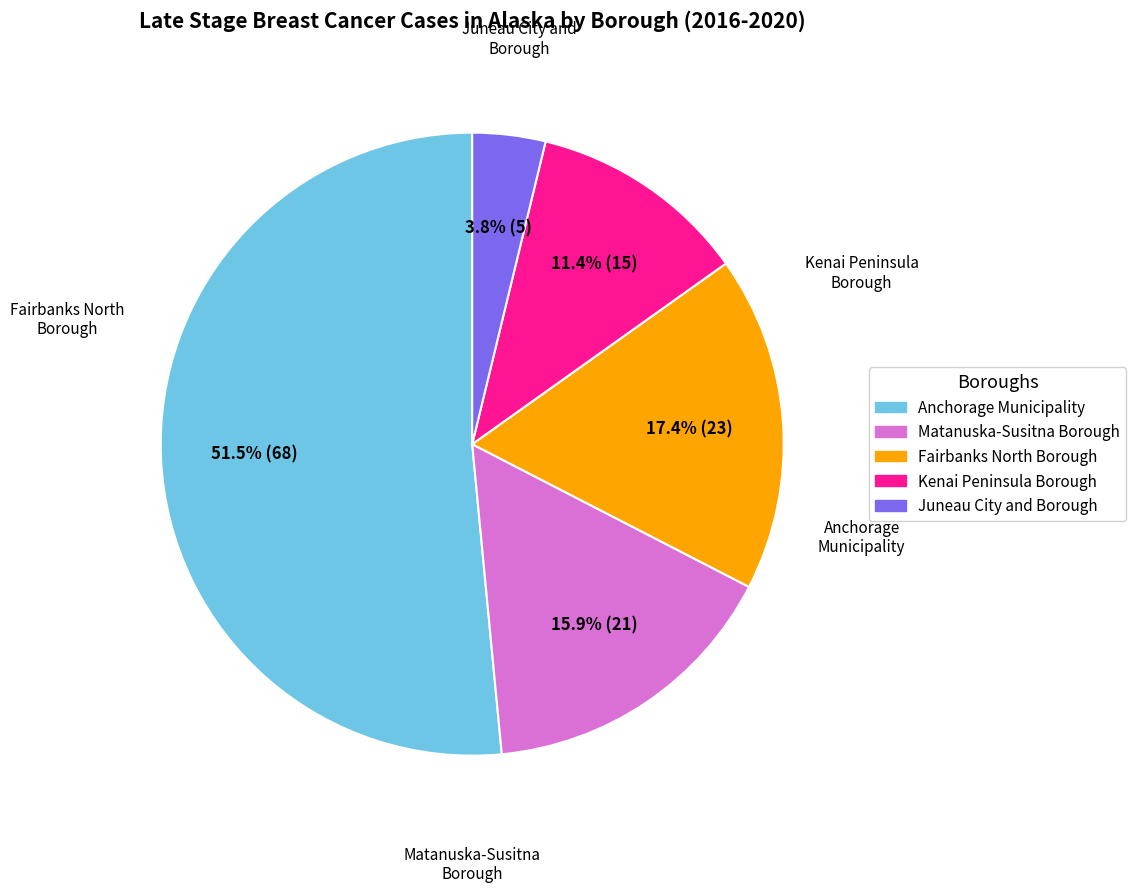

Does any single category account for the majority?

Yes